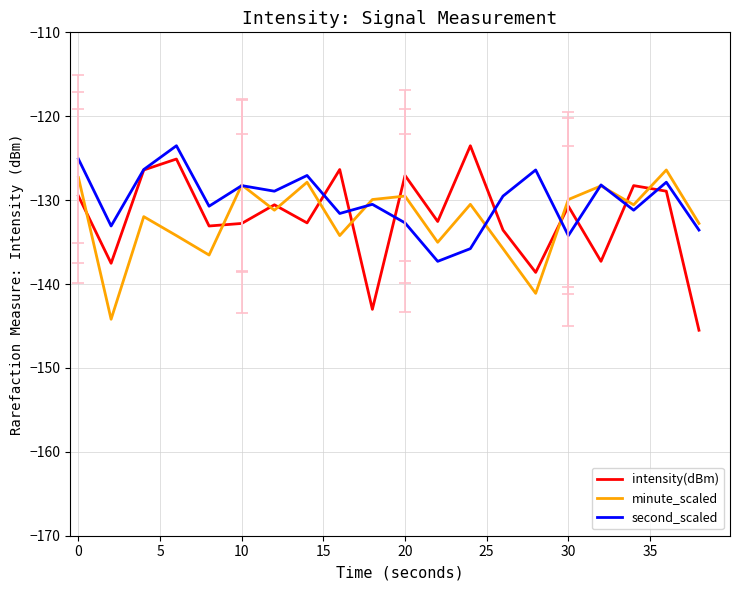

Is this an area chart (filled region under the line)?

No